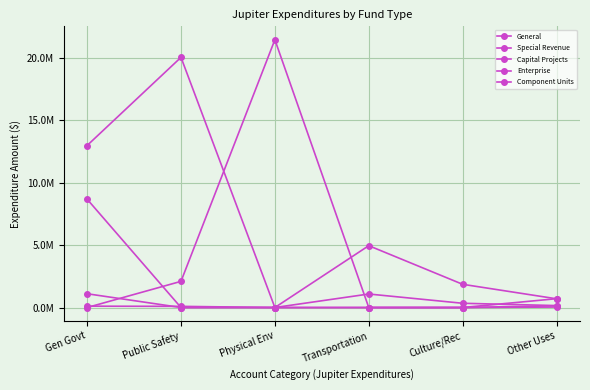

Which category has the highest value in the General series?

Public Safety